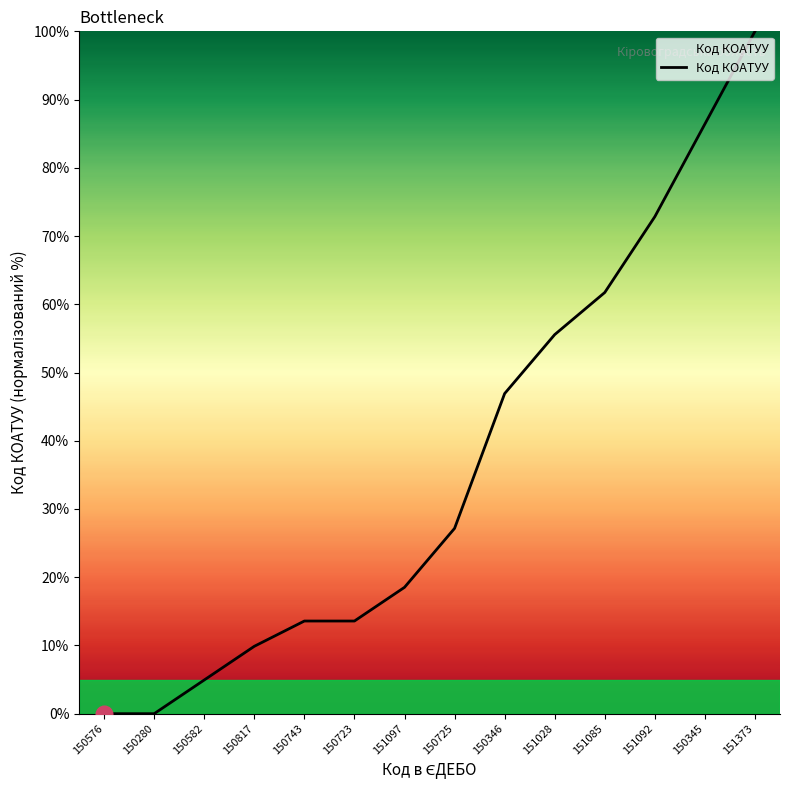

How many categories are shown in the chart?

14